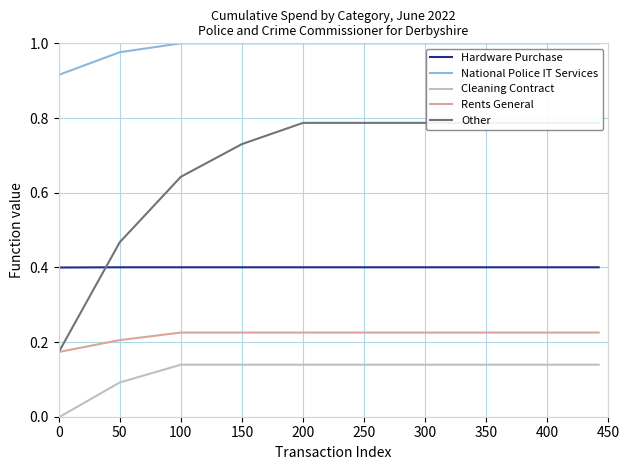

Which series has the largest total across all categories?

National Police IT Services